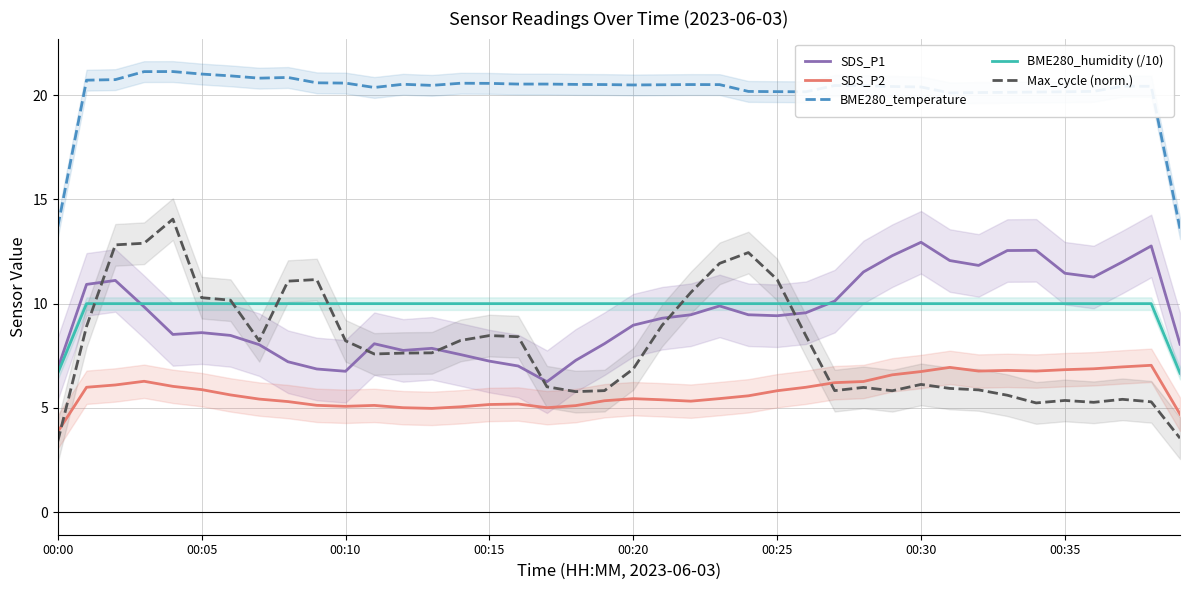

Which category has the lowest value in the SDS_P2 series?

00:00